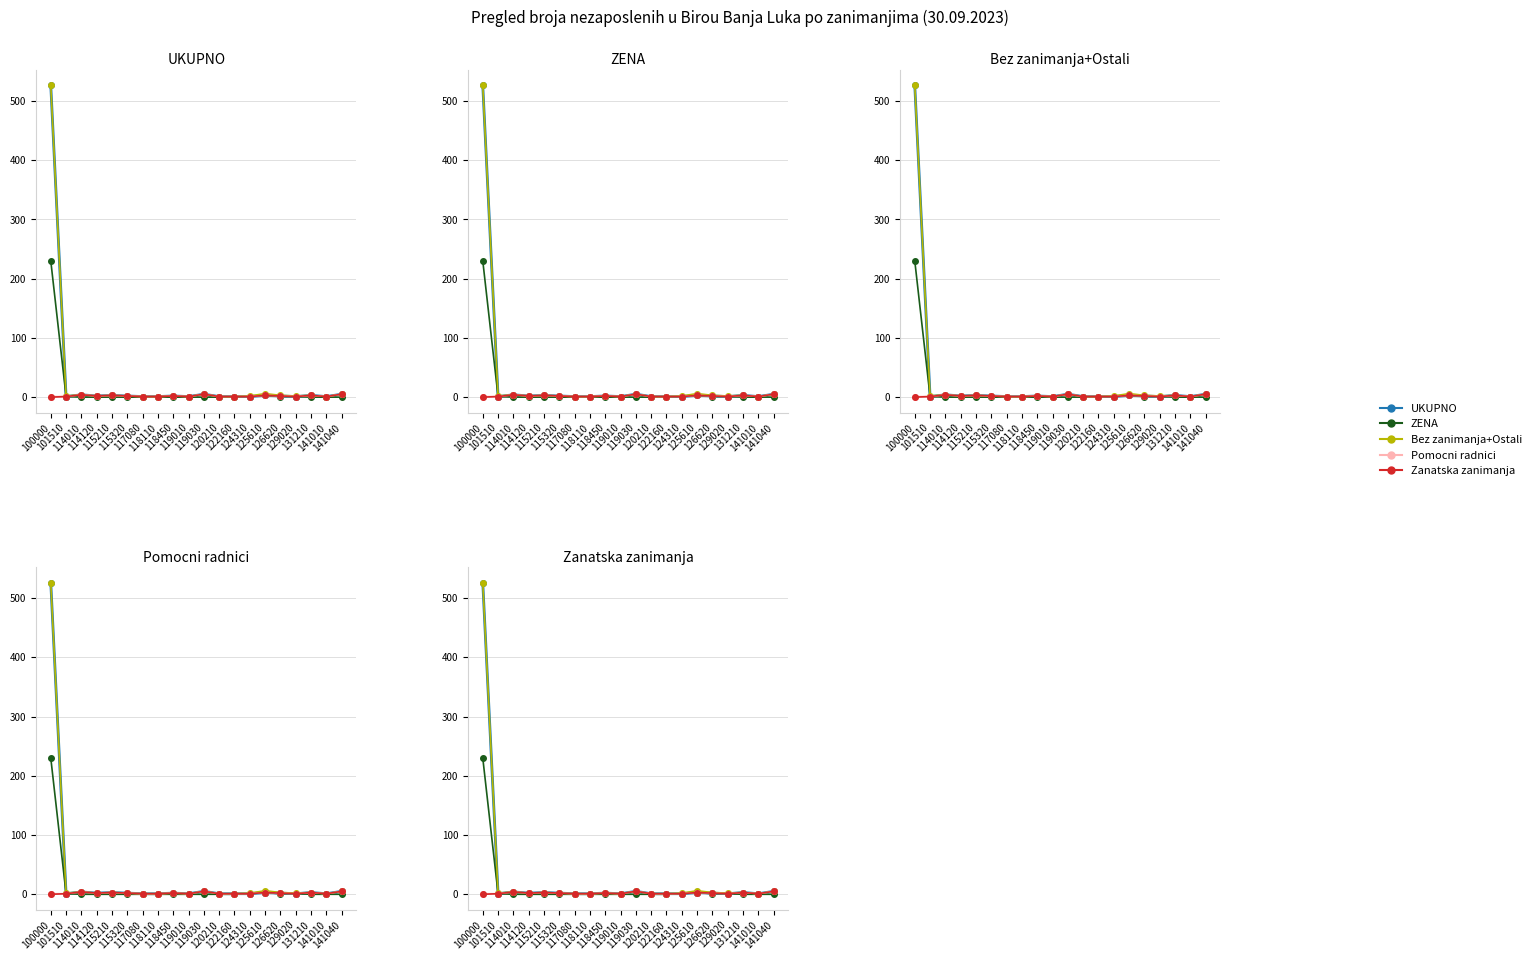

What are all the series names shown in the legend?

UKUPNO, ZENA, Bez zanimanja+Ostali, Pomocni radnici, Zanatska zanimanja